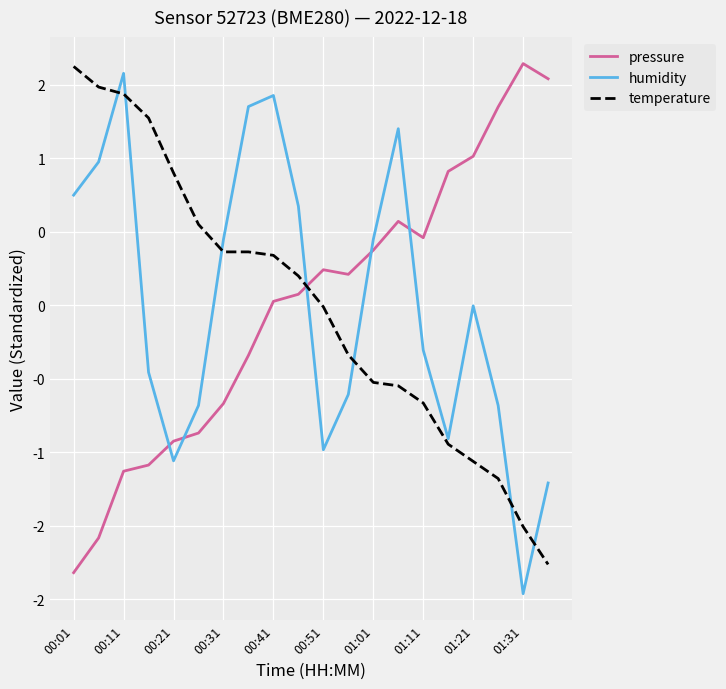

Which series has the largest range (max minus min)?

humidity